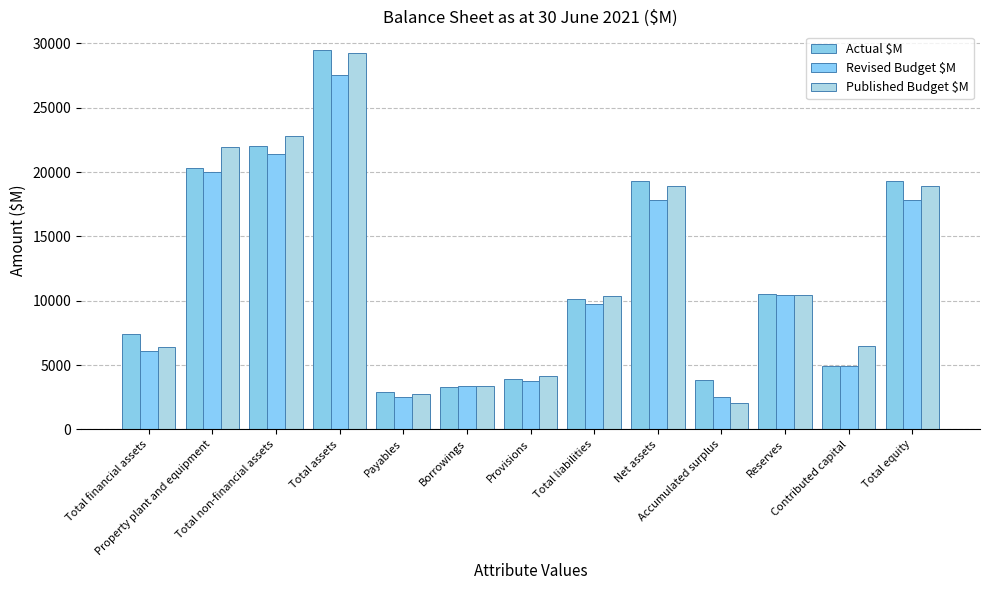

At which category is the sum across all series the highest?

Total assets